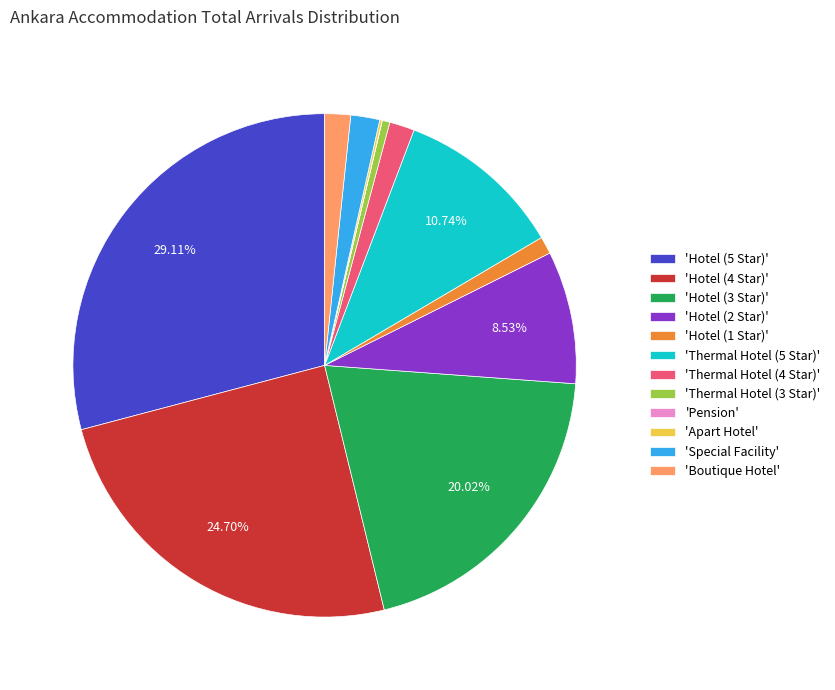

Approximately how many times larger is the value at 'Hotel (5 Star)' compared to 'Special Facility'?

15.7